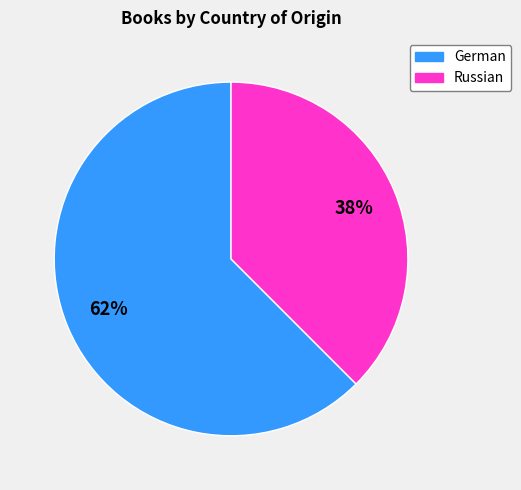

Is it true that Russian is 38% of the pie?

True